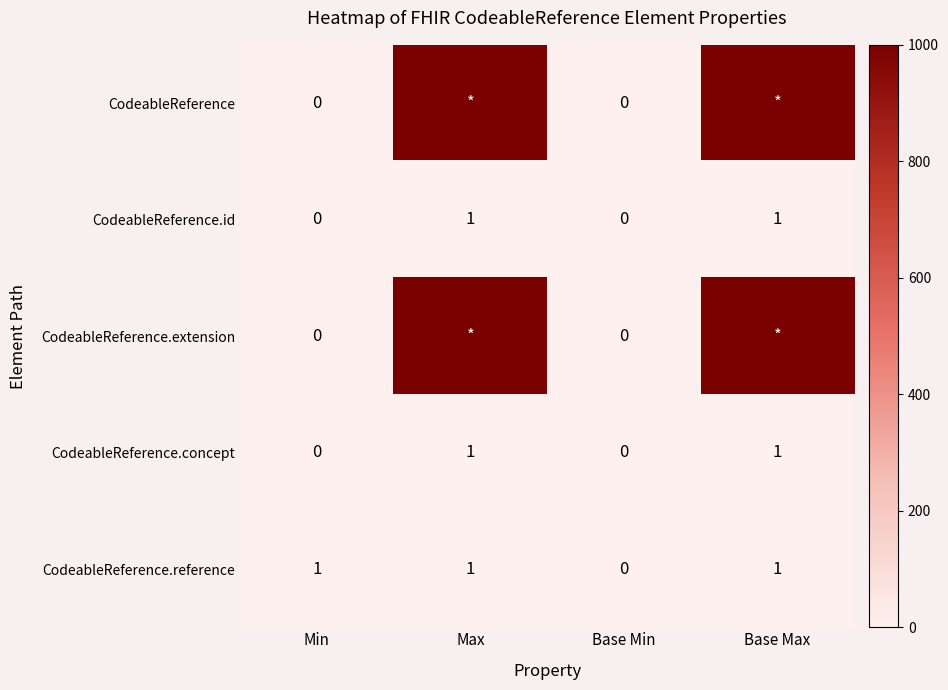

Which series changed the most between Min and Base Min?

CodeableReference.reference